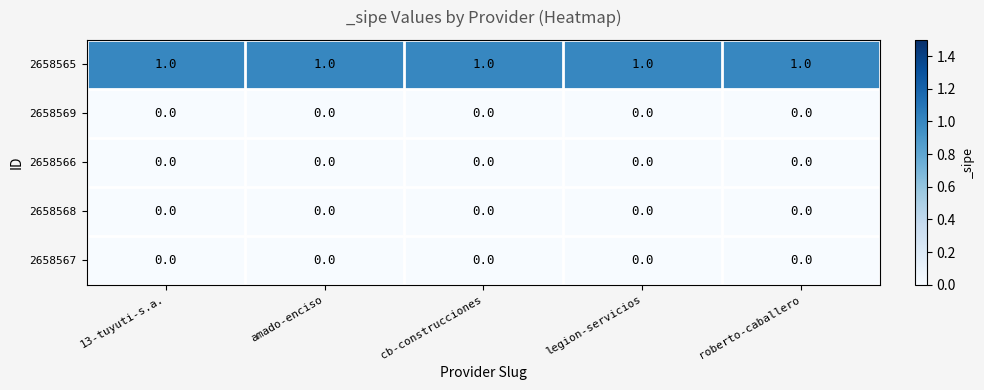

At how many categories does at least one series exceed 0?

5